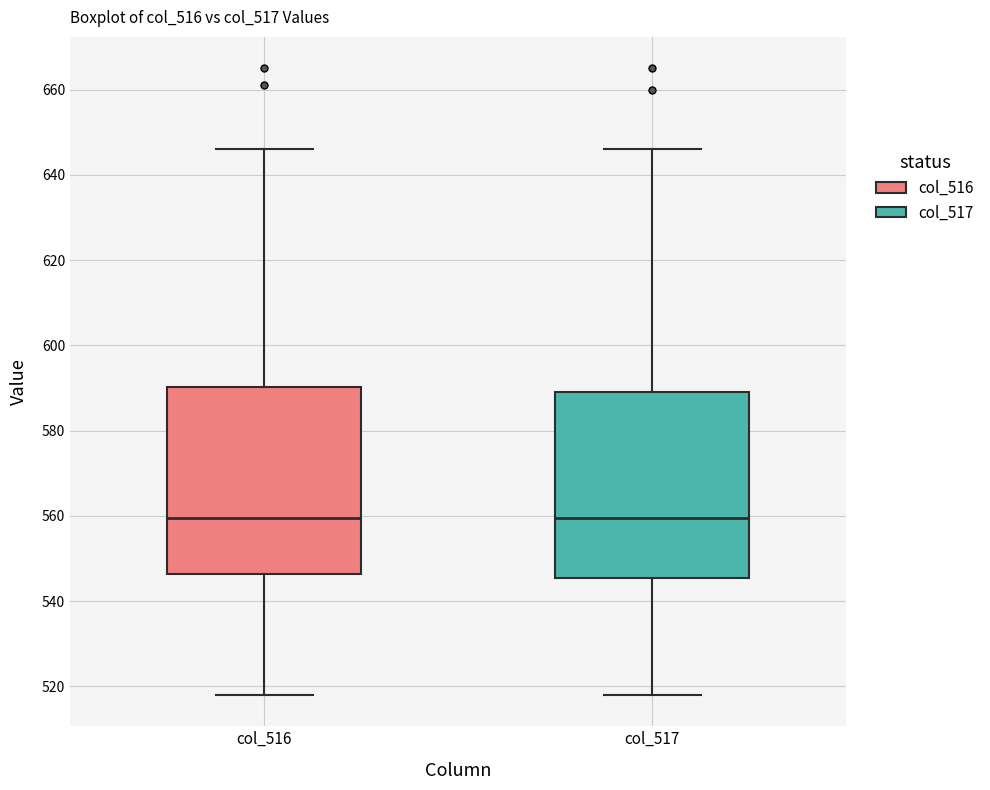

Where does the lower whisker of the box for col_517 end on the y-axis? The values are not printed on the chart, so give them approximately, as read against the axis.

518